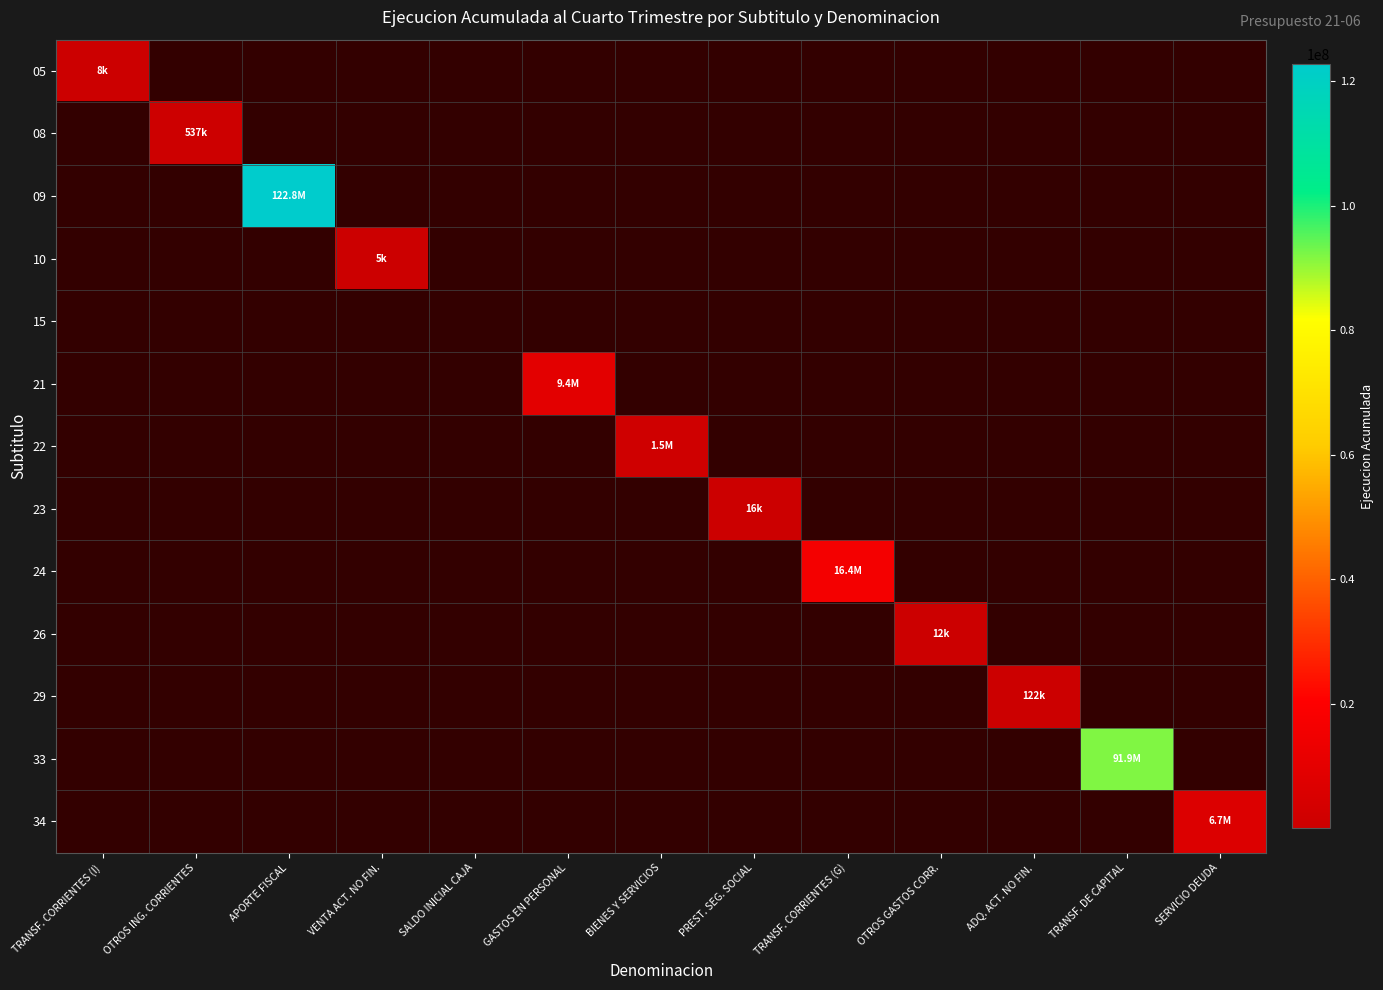

Count the number of data series in this chart.

13